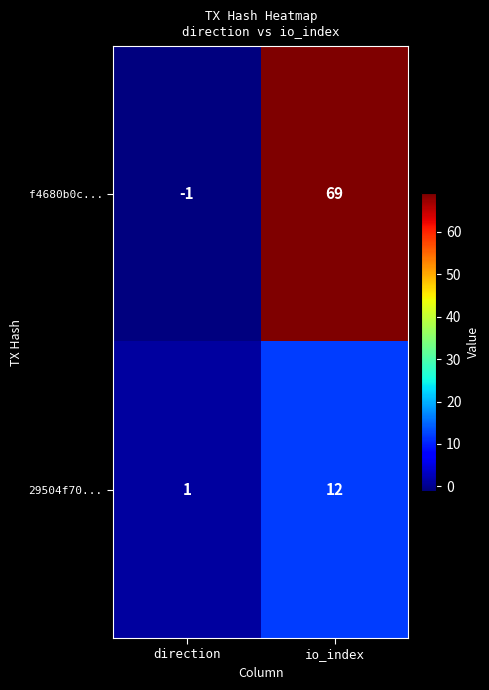

At which category is the sum across all series the highest?

io_index